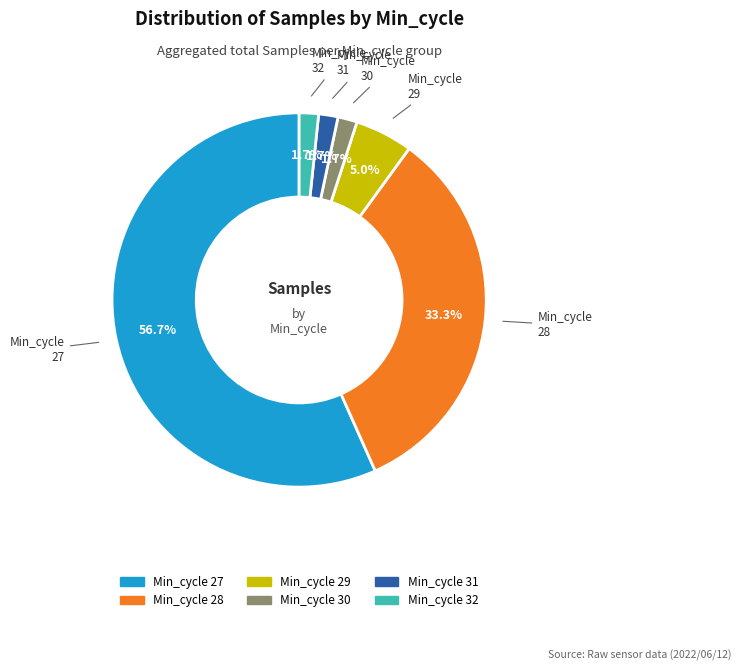

How many segments does this pie chart have?

6